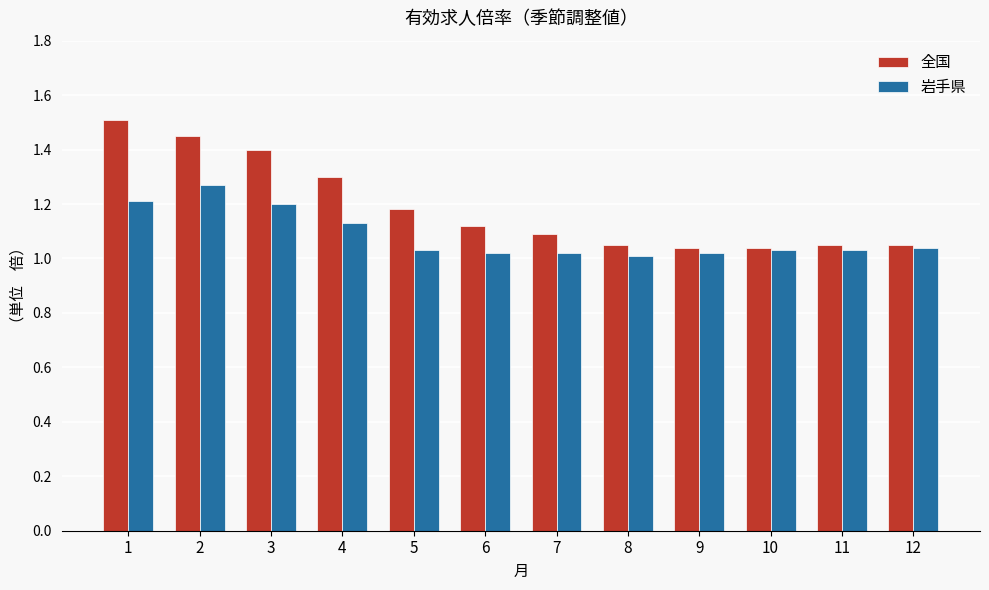

List the series in order of their peak value, highest first.

全国, 岩手県